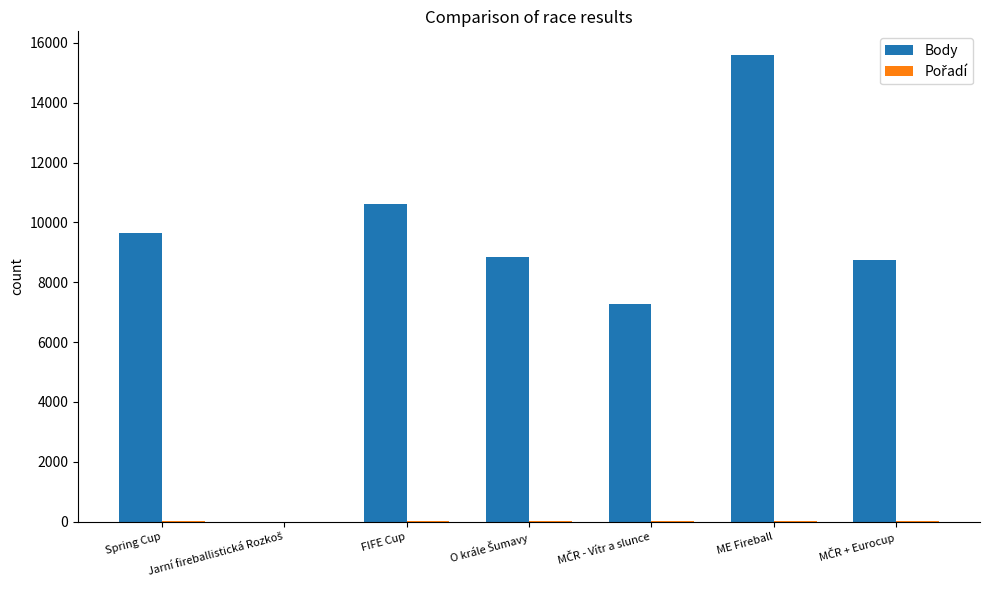

At which category is the sum across all series the highest?

ME Fireball